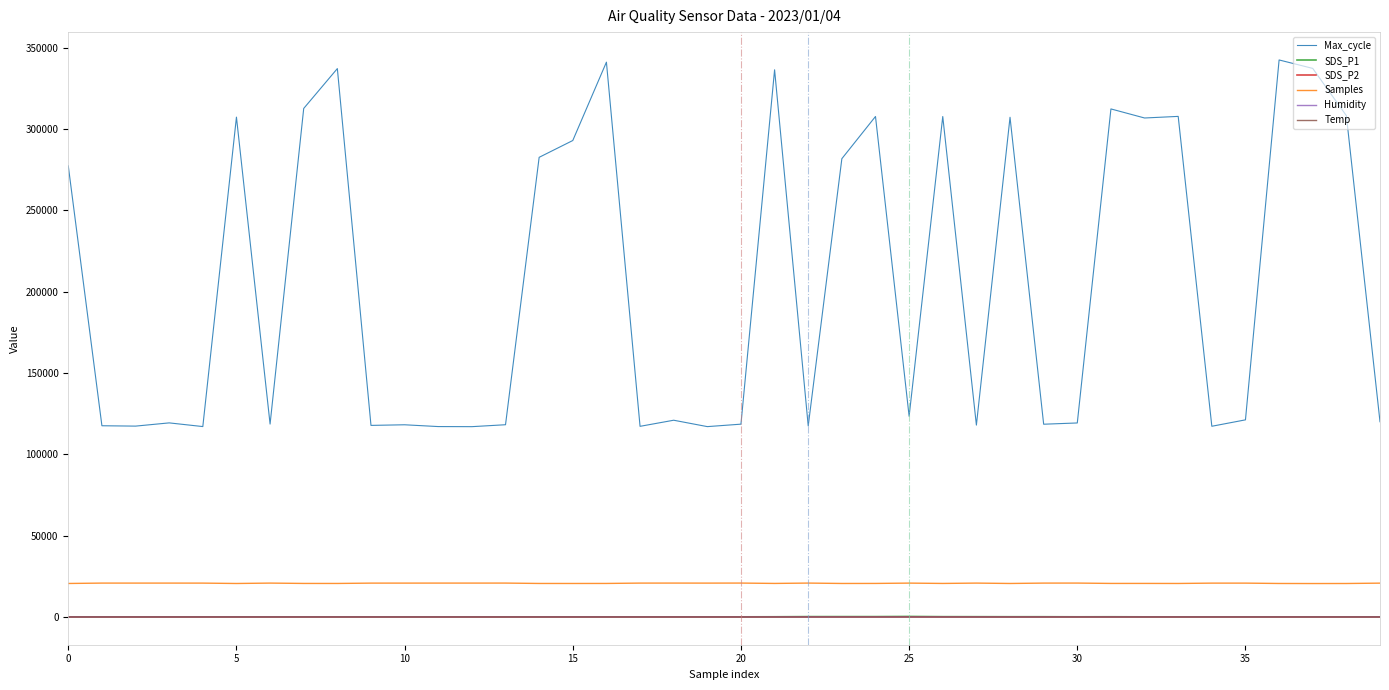

Which series has the largest total across all categories?

Max_cycle